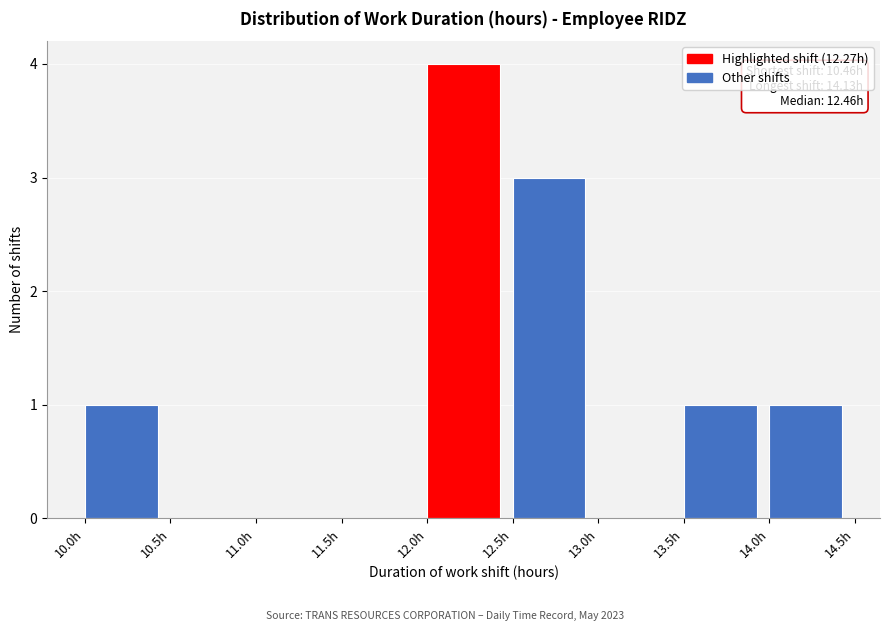

Which range on the x-axis has the tallest bar?

12.0 to 12.5